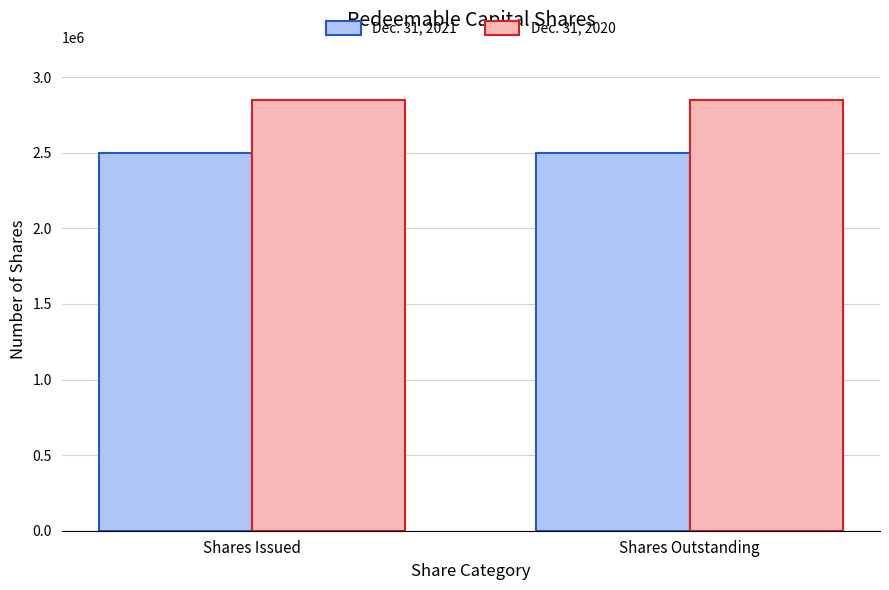

Does the chart contain any negative values?

No